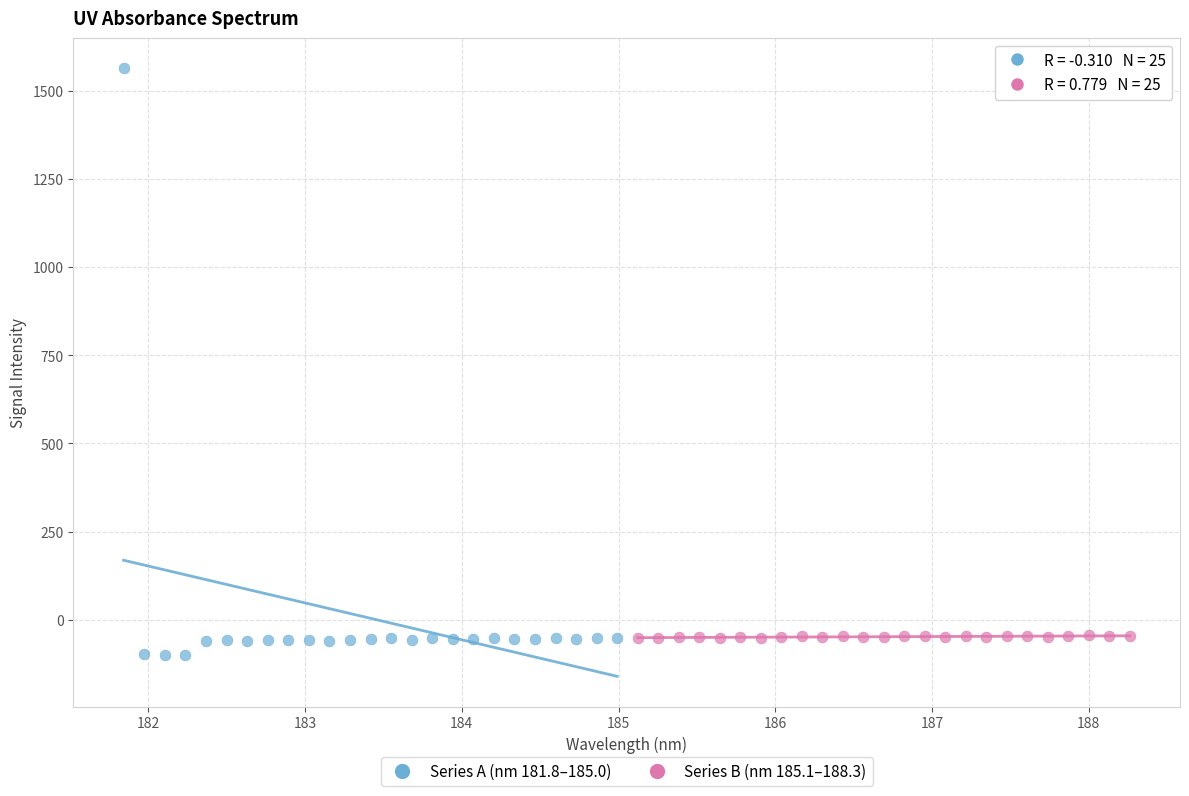

Which series reaches the maximum Y coordinate?

Series A (nm 181.8–185.0)